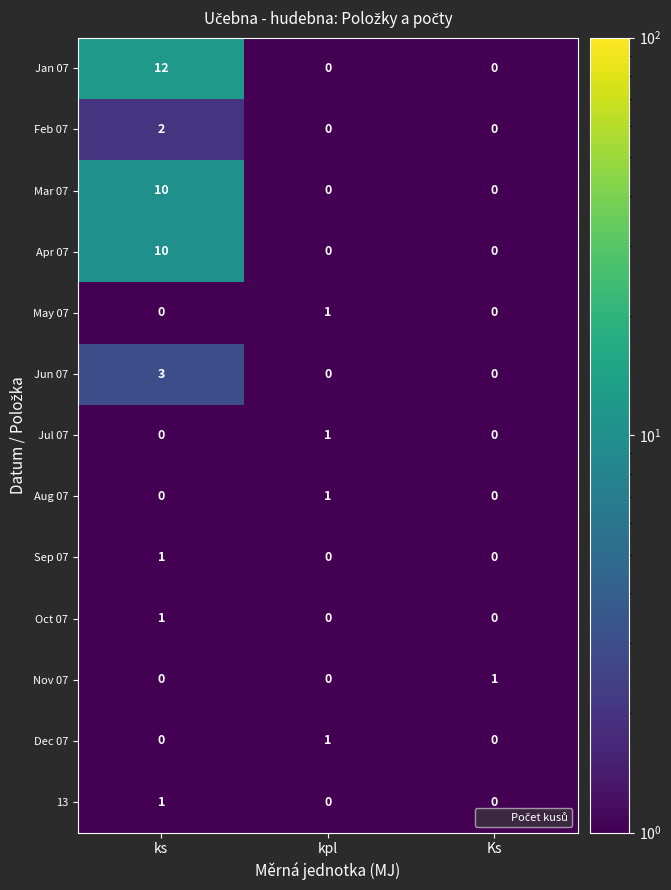

Which category has the highest value across all series?

ks